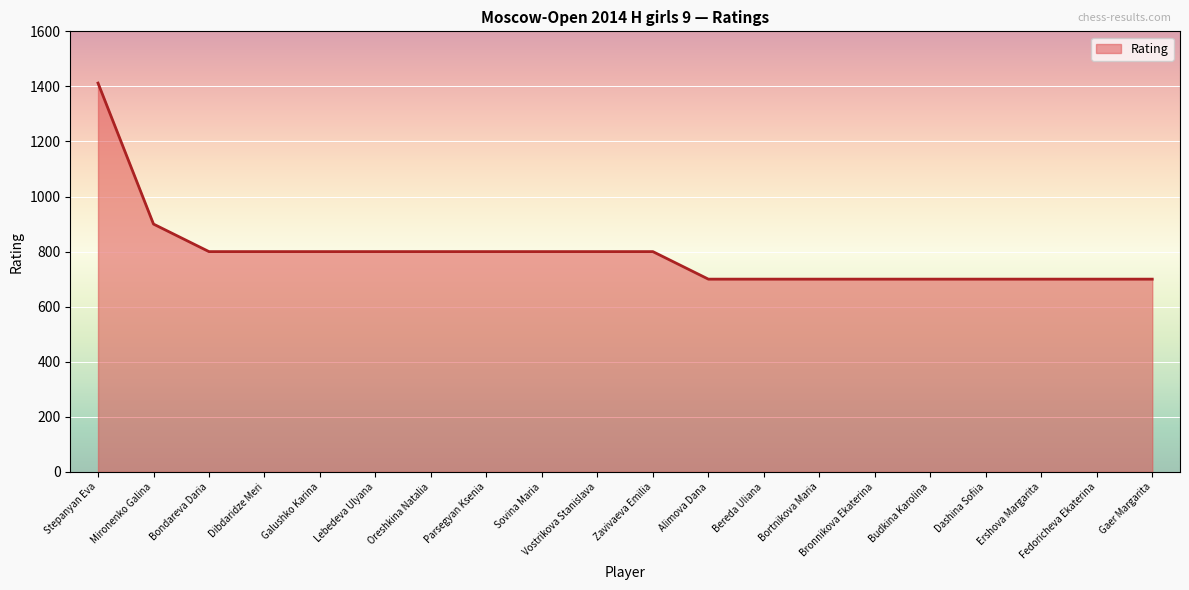

How many lines are shown in the chart?

1